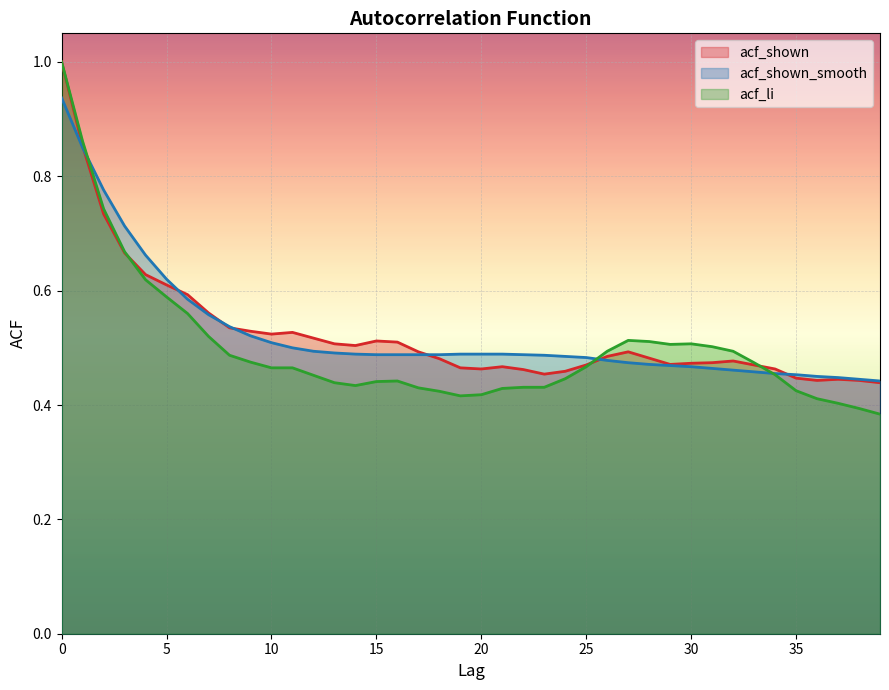

What is the minimum value for acf_li?

0.4